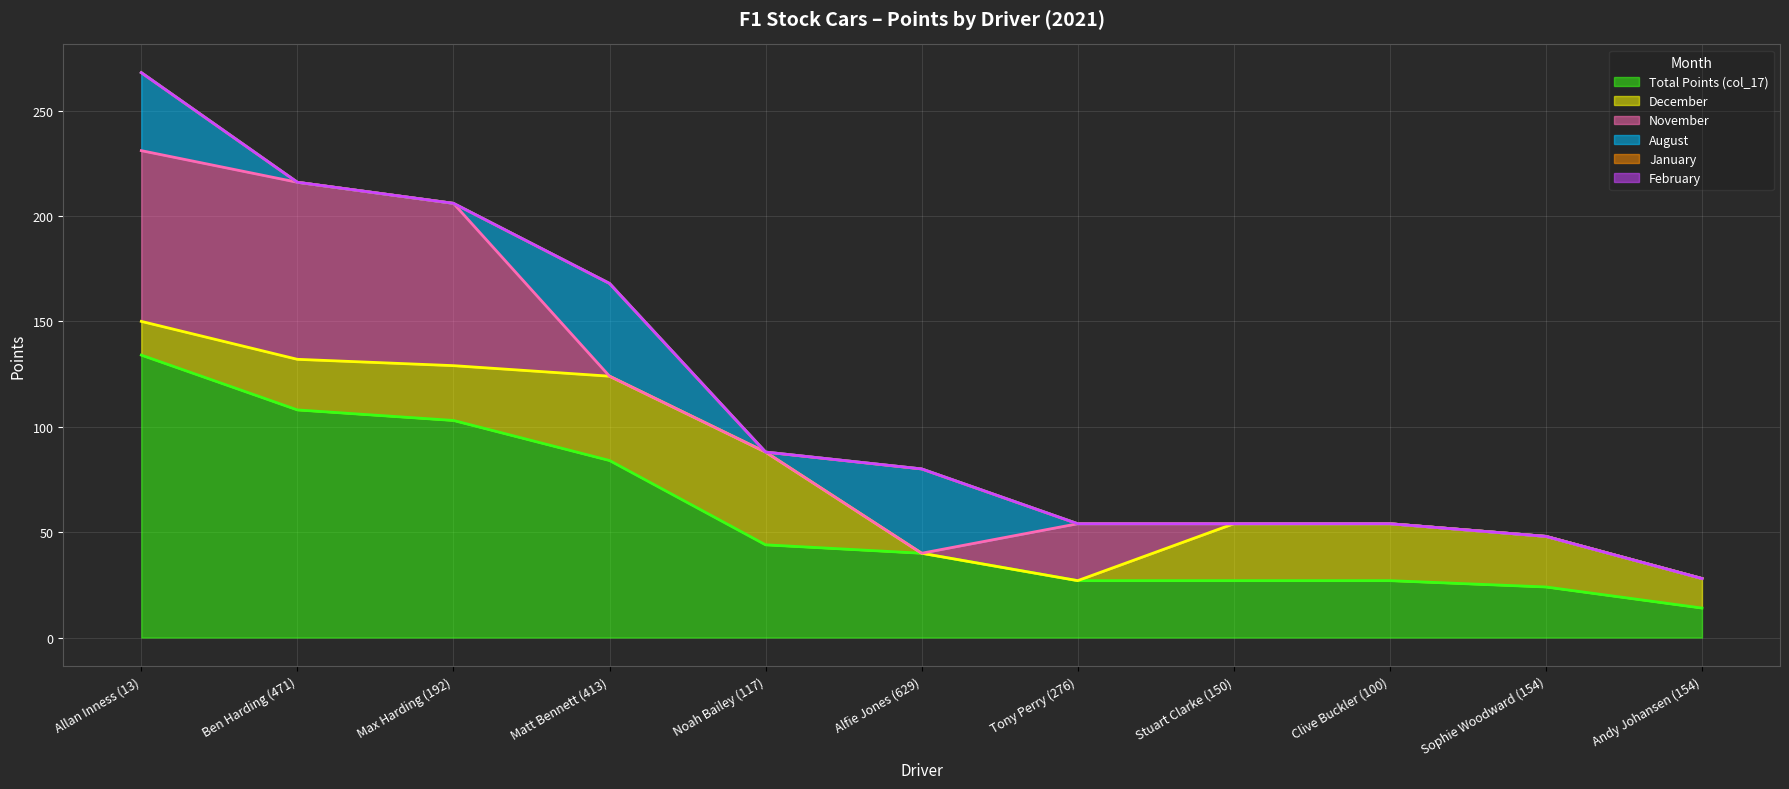

At which label is February closest to 0?

Allan Inness (13)